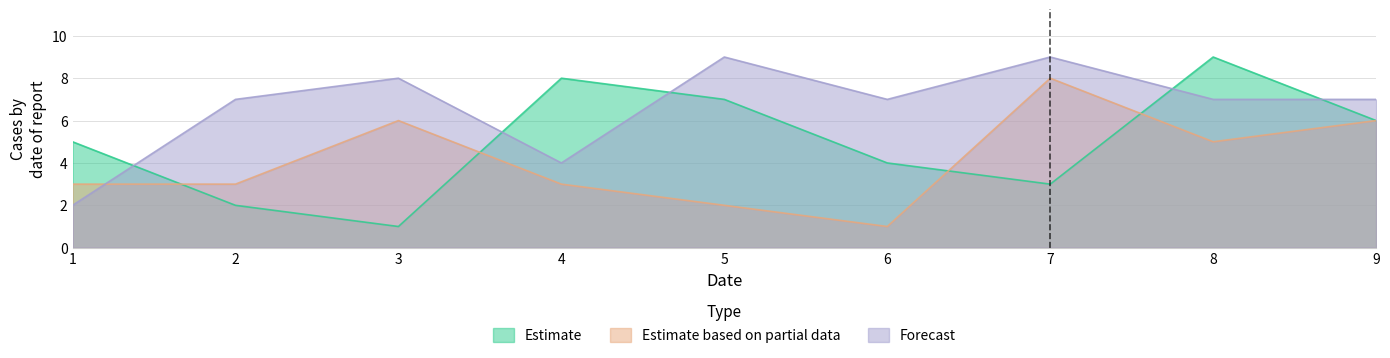

How many intersections are there between Estimate and Forecast?

5